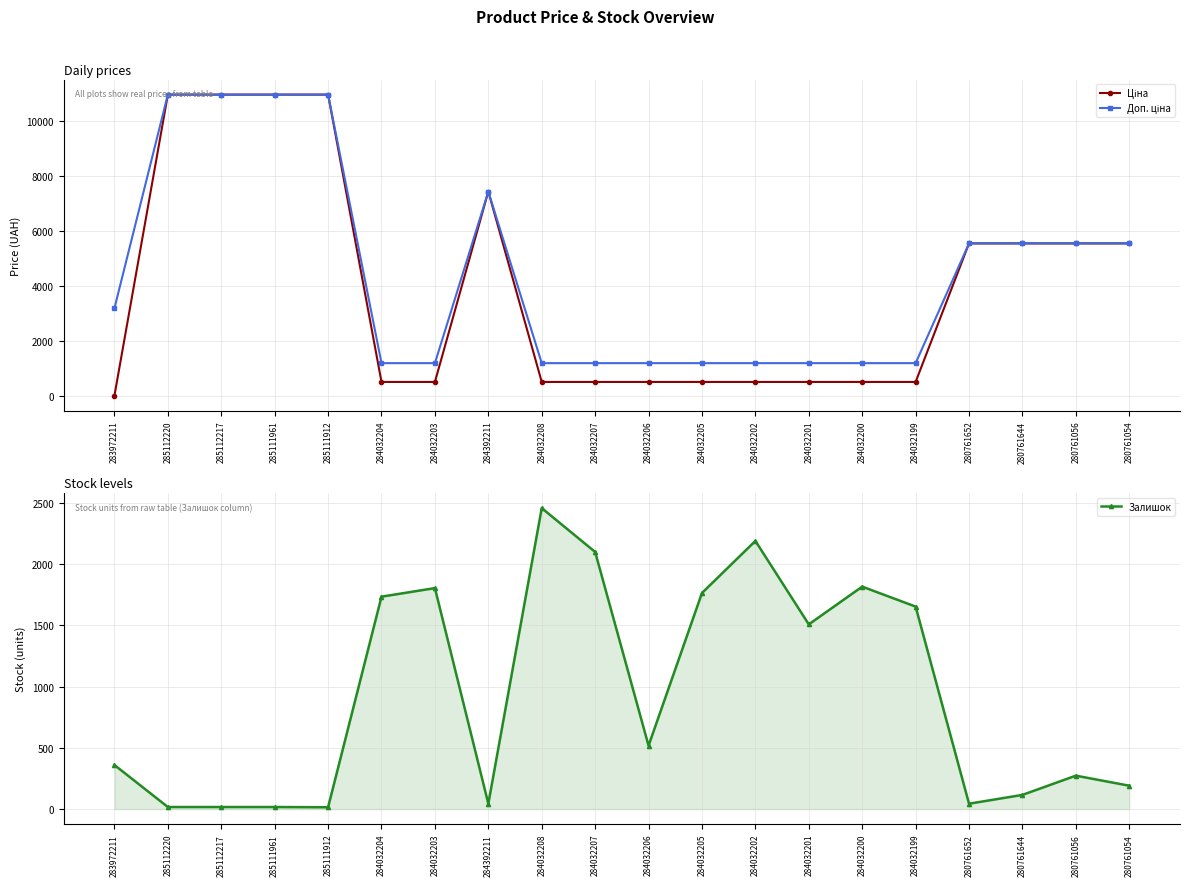

What is the label of the 19th point from the right?

285112220